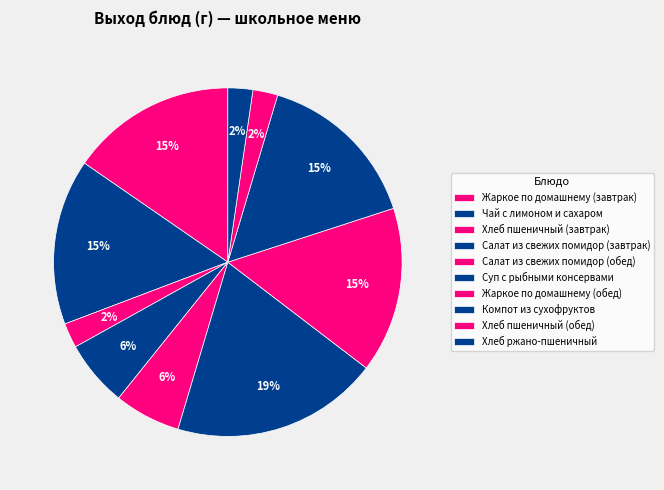

What percentage is the Хлеб пшеничный (завтрак) slice, to the nearest percent?

2%